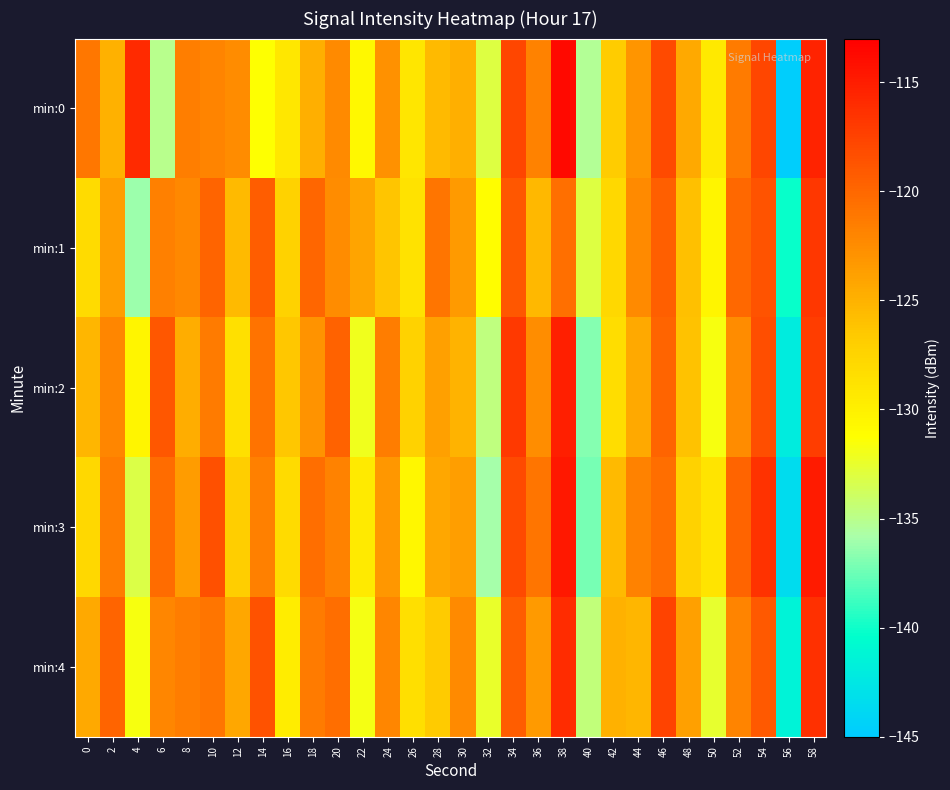

At 58, list the series in order from smallest to largest.

min:2, min:1, min:4, min:0, min:3